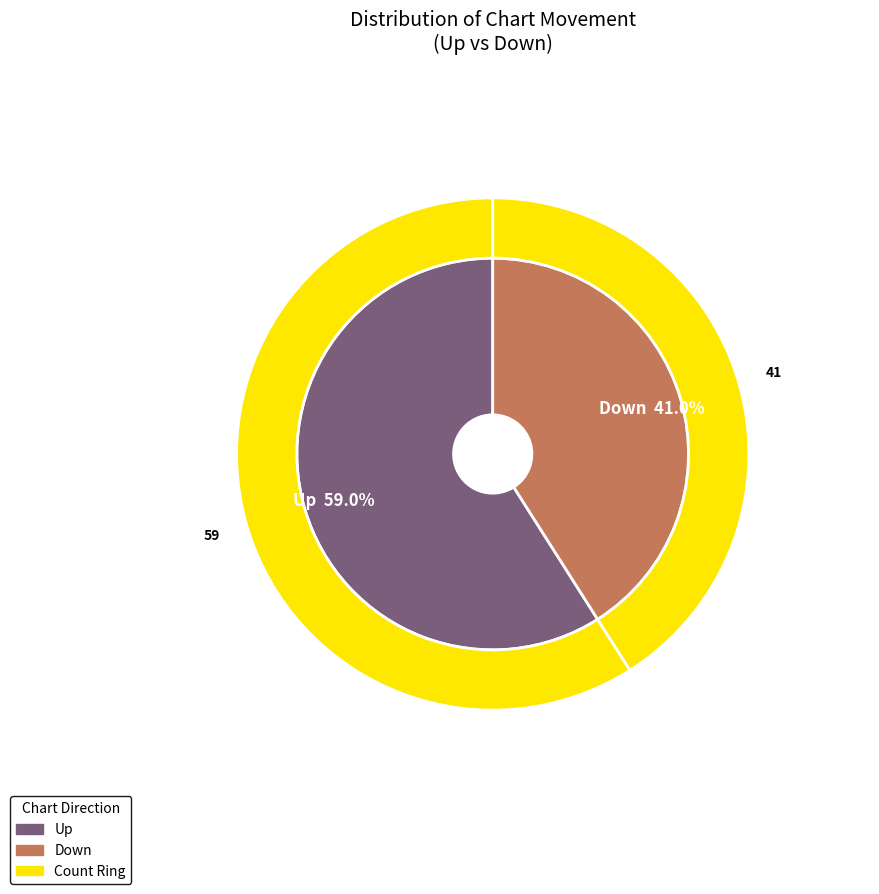

The up slice represents 71% of the pie. True or false?

False